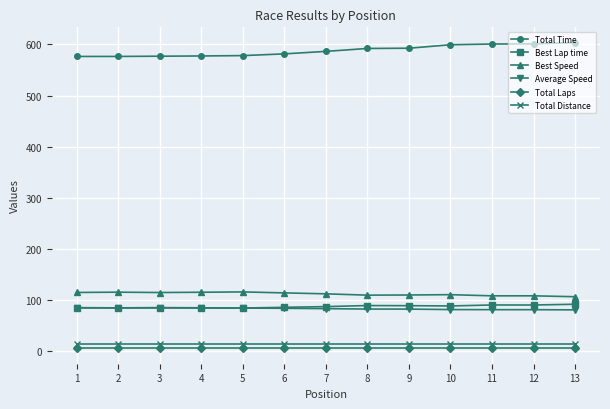

Which series has the largest total across all categories?

Total Time